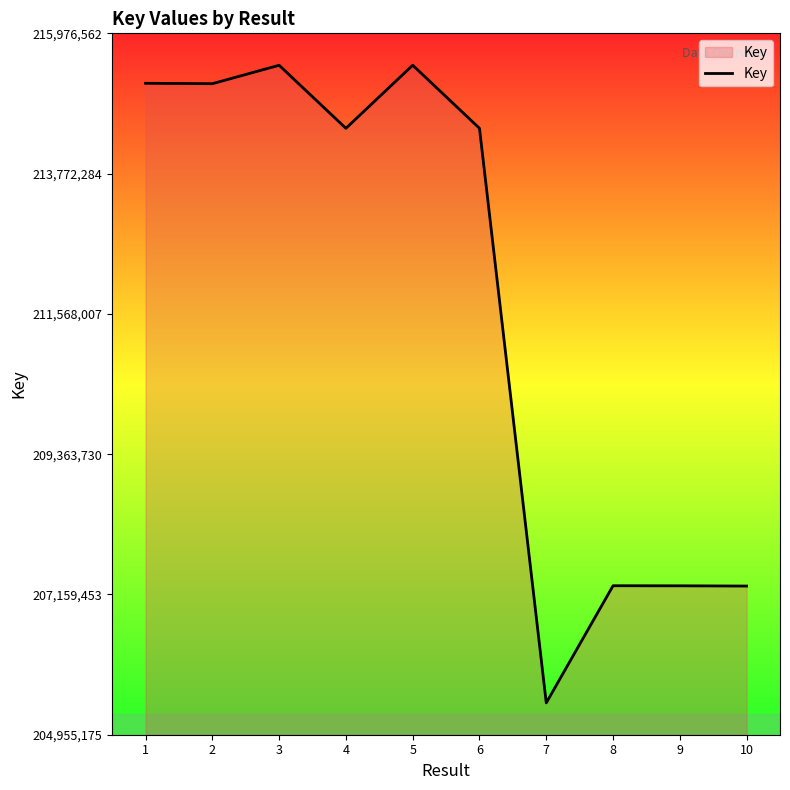

How many interior local peaks (higher than both neighbors) does the data have?

3